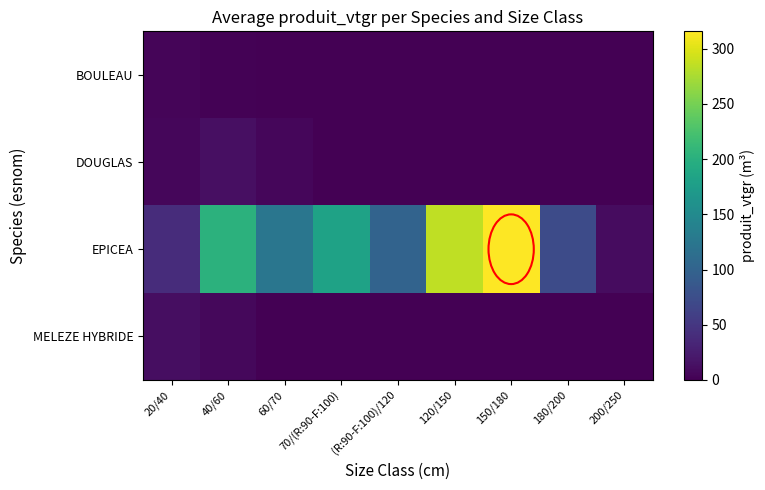

Reading left to right, transcribe all the data shown in this chart.

BOULEAU: 20/40=4.0	40/60=1.3	60/70=0.2	70/(R:90-F:100)=0.0	(R:90-F:100)/120=0.0	120/150=0.0	150/180=0.0	180/200=0.0	200/250=0.0
DOUGLAS: 20/40=6.2	40/60=12.6	60/70=5.3	70/(R:90-F:100)=0.0	(R:90-F:100)/120=0.0	120/150=0.0	150/180=0.0	180/200=0.0	200/250=0.0
EPICEA: 20/40=40.7	40/60=202.4	60/70=123.7	70/(R:90-F:100)=182.3	(R:90-F:100)/120=100.1	120/150=285.9	150/180=315.7	180/200=71.5	200/250=10.3
MELEZE HYBRIDE: 20/40=11.1	40/60=6.4	60/70=0.5	70/(R:90-F:100)=0.0	(R:90-F:100)/120=0.0	120/150=0.0	150/180=0.0	180/200=0.0	200/250=0.0